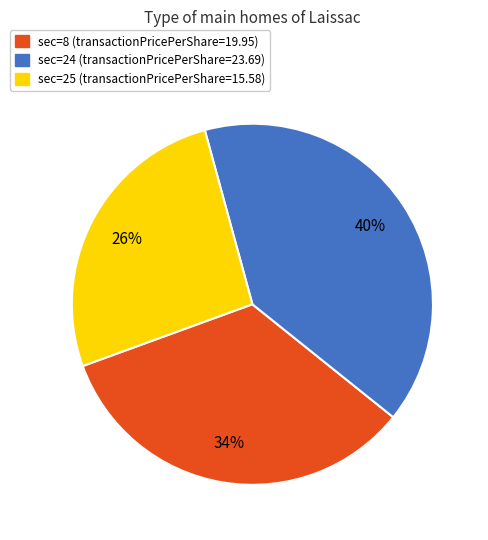

To the nearest percent, what is the average slice percentage?

33%